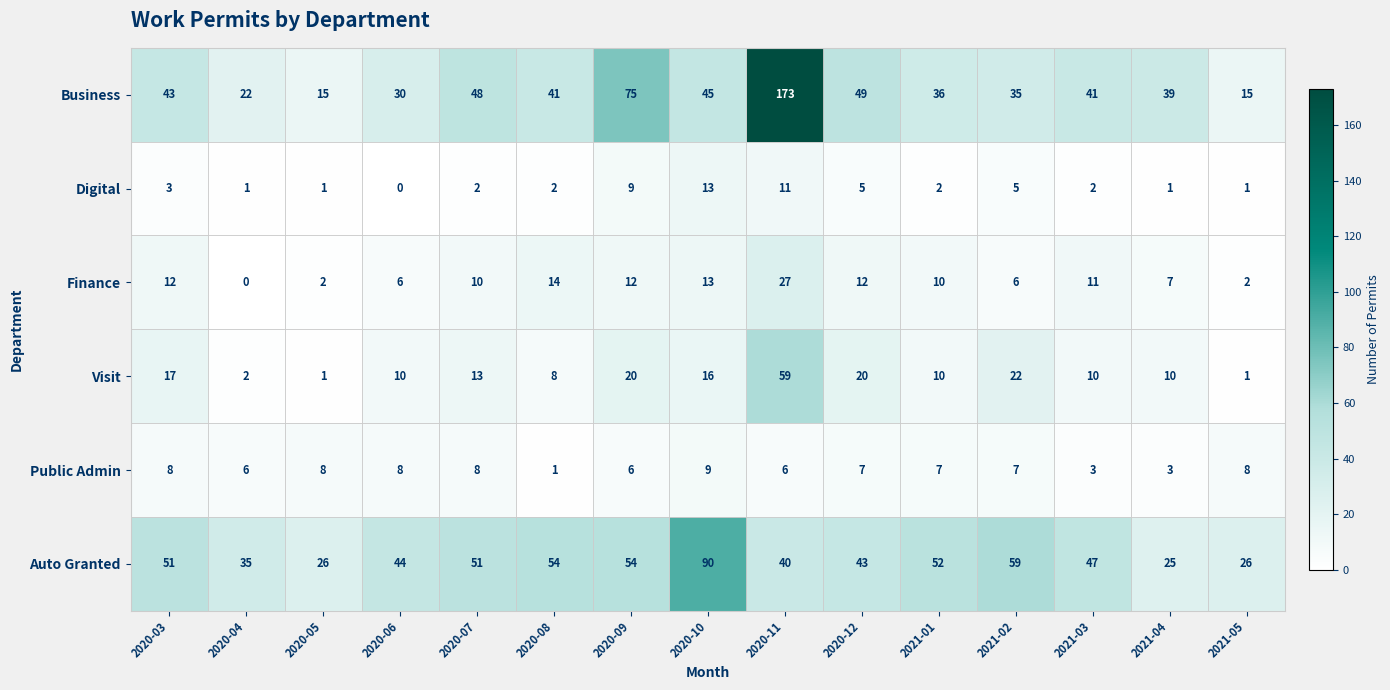

What is the greatest value displayed?

173